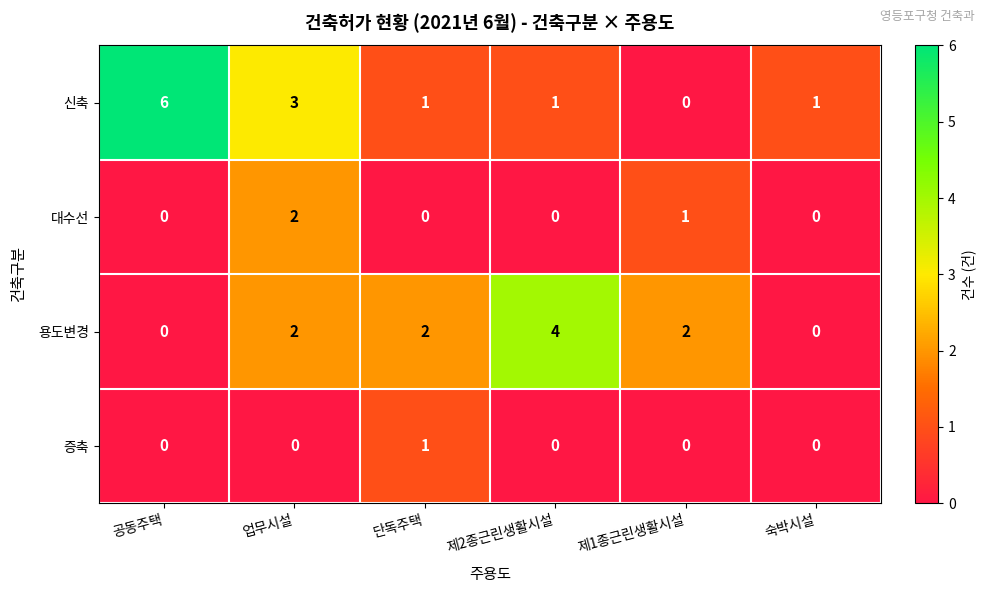

Which series changed the most between 공동주택 and 제1종근린생활시설?

신축